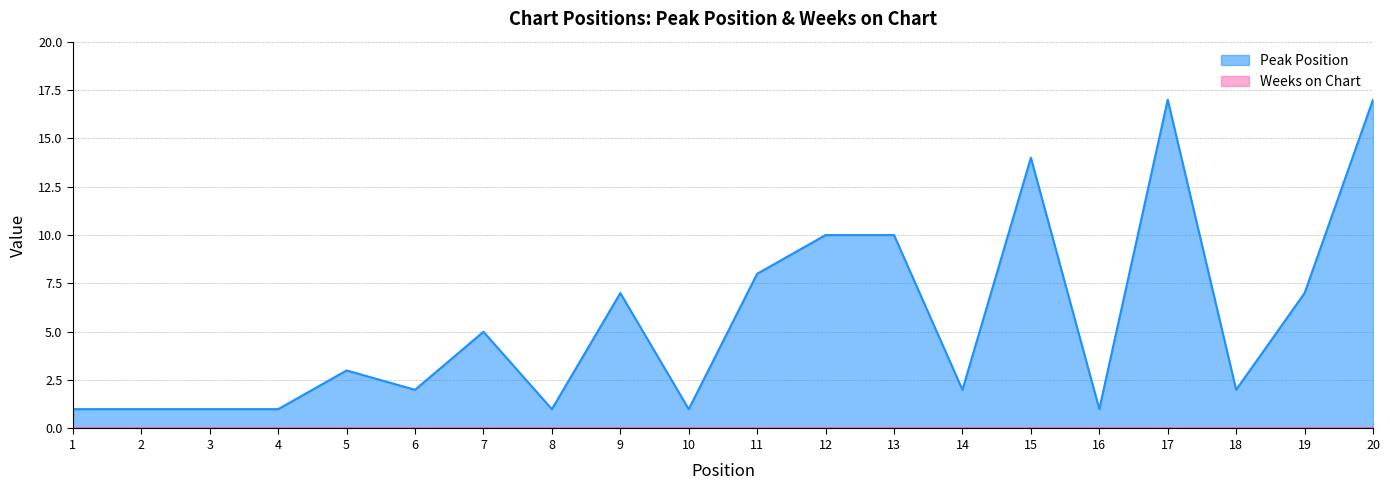

How many distinct data groups are displayed?

2